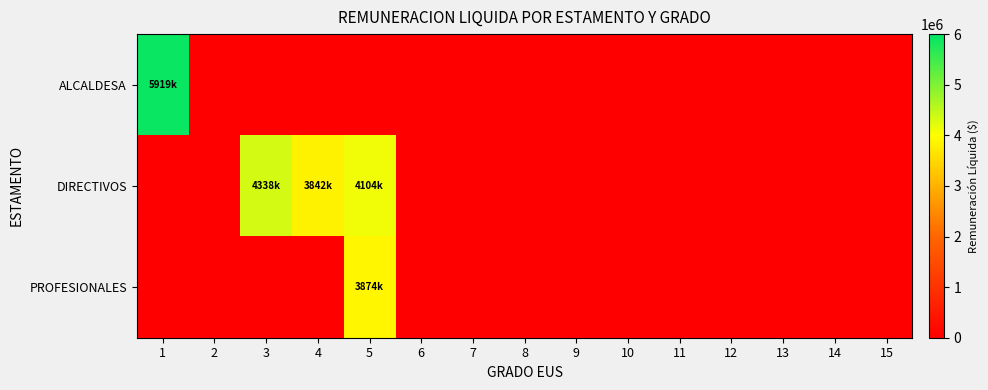

At which category is the sum across all series the highest?

5